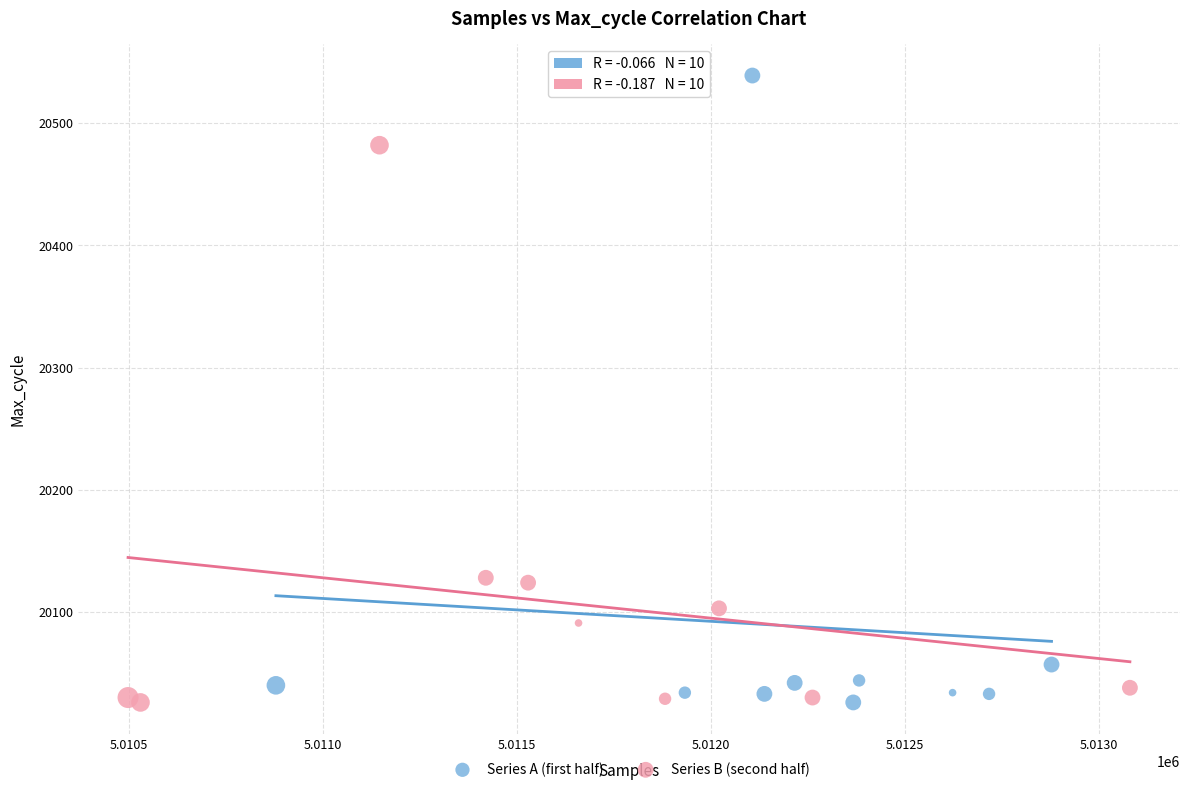

Which series has the largest Y range (max minus min)?

Series A (first half)